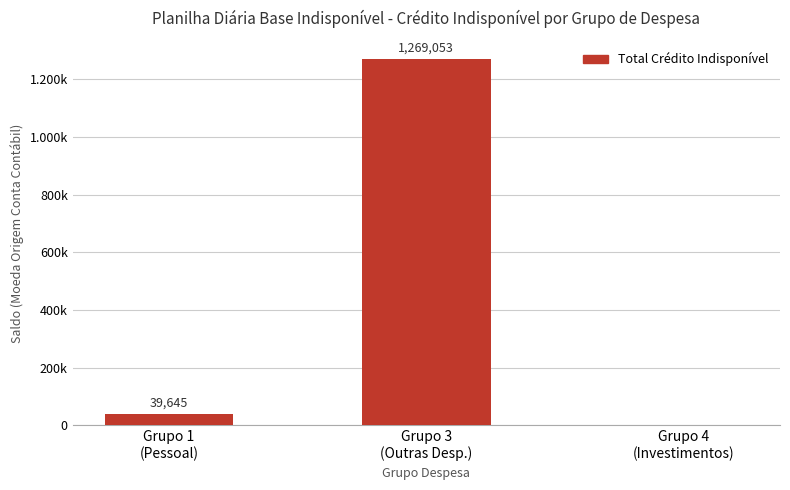

Are the bars horizontal?

No